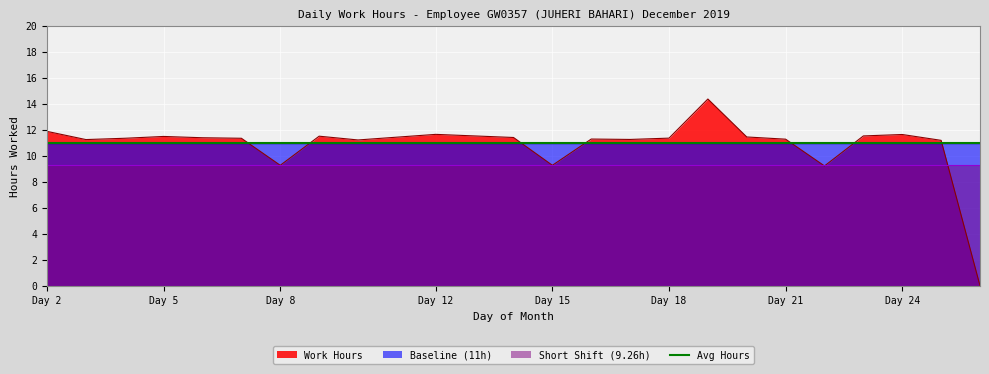

At how many categories does at least one series exceed 12?

1